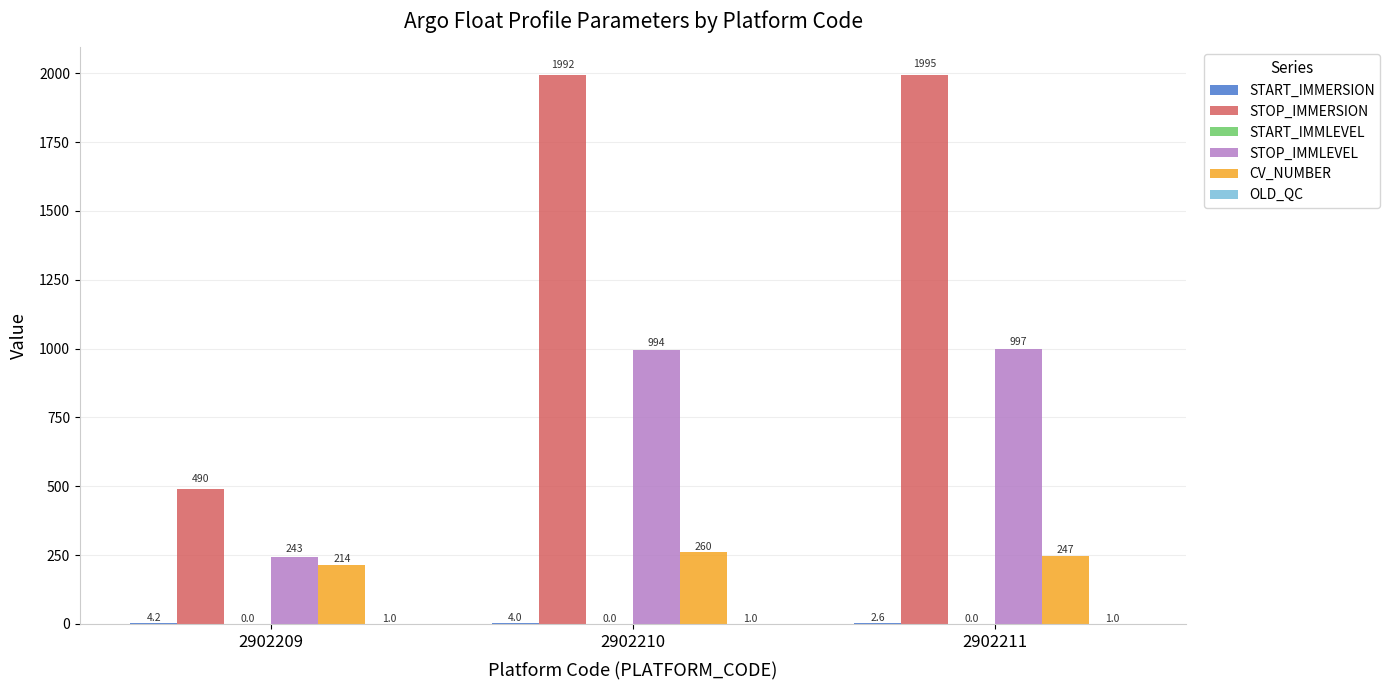

Which series has the largest total across all categories?

STOP_IMMERSION